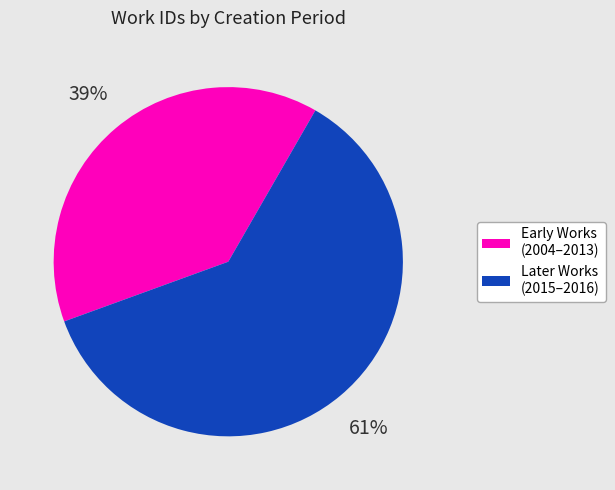

Does any single category account for the majority?

Yes